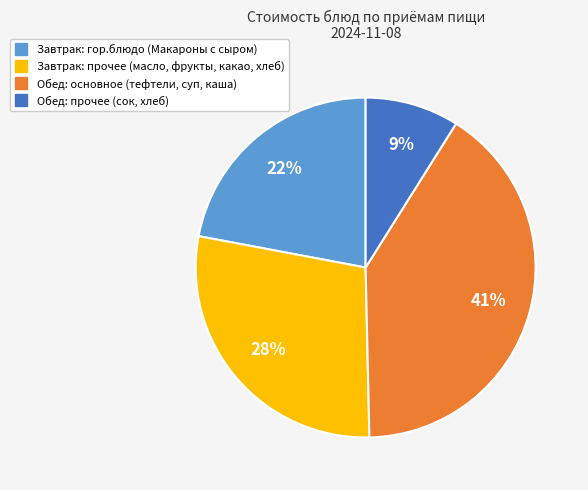

To the nearest percent, what is the difference between the largest and smallest slice percentages?

32%